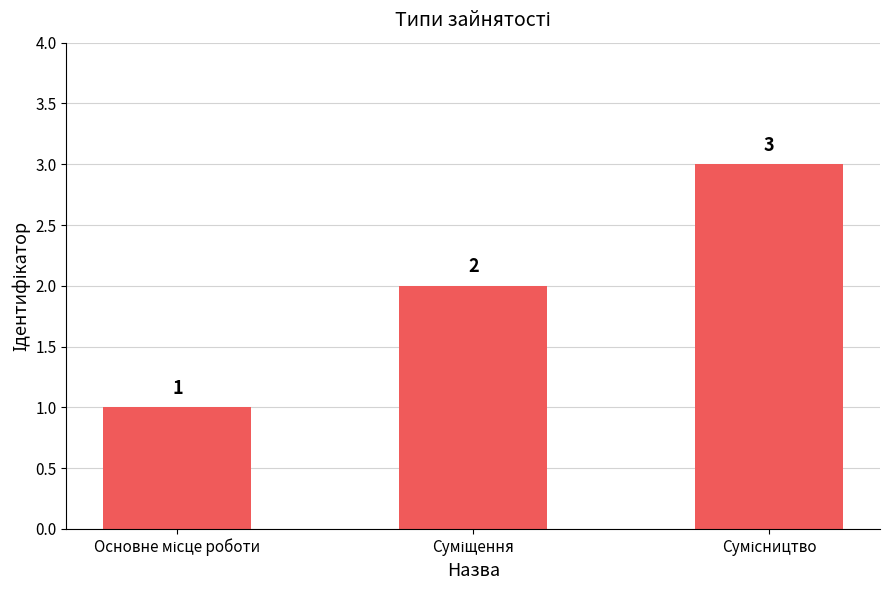

What is the difference between the second highest and minimum values?

1